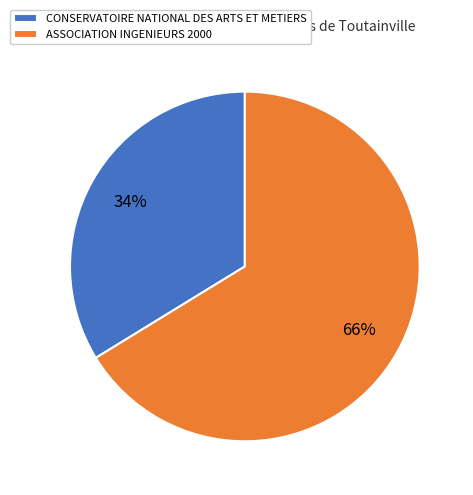

Which category has the smallest portion of the pie?

CONSERVATOIRE NATIONAL DES ARTS ET METIERS